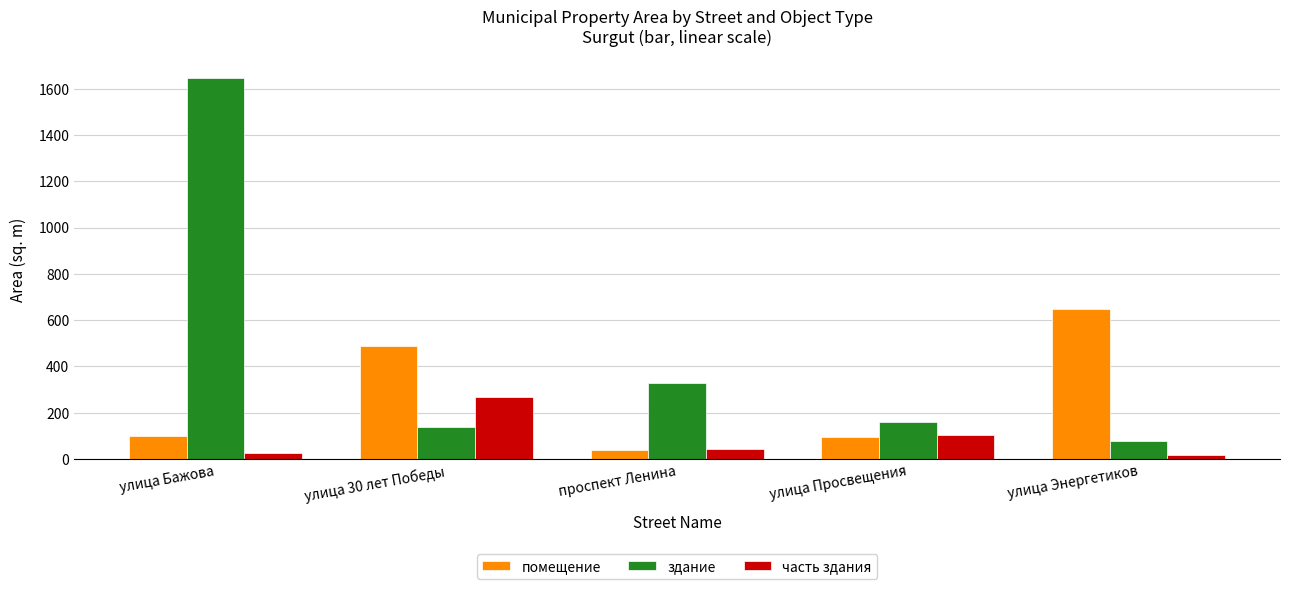

How many categories are shown in the chart?

5